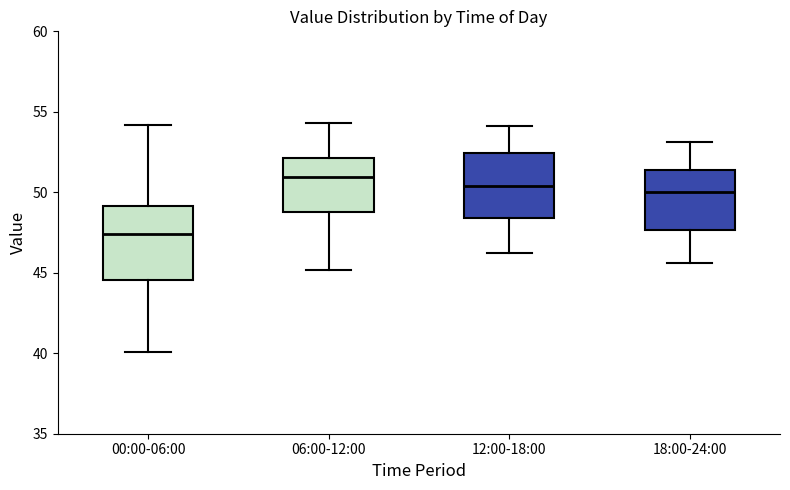

Where does the upper whisker of the box for 18:00-24:00 end on the y-axis? The values are not printed on the chart, so give them approximately, as read against the axis.

53.0